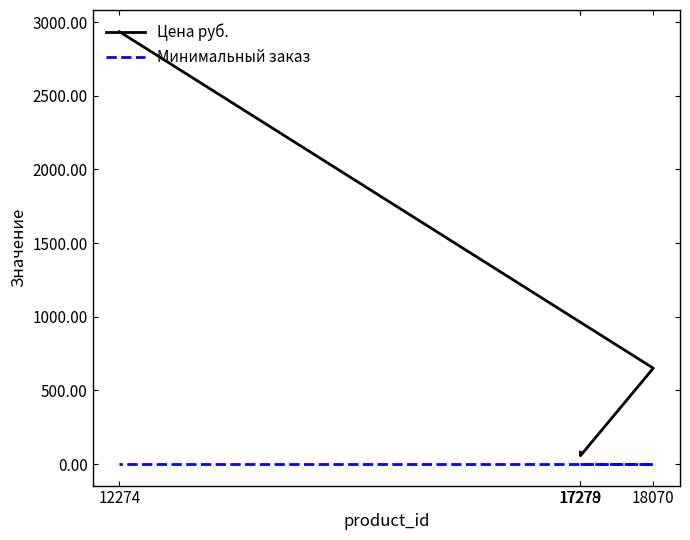

How many categories are shown in the chart?

4